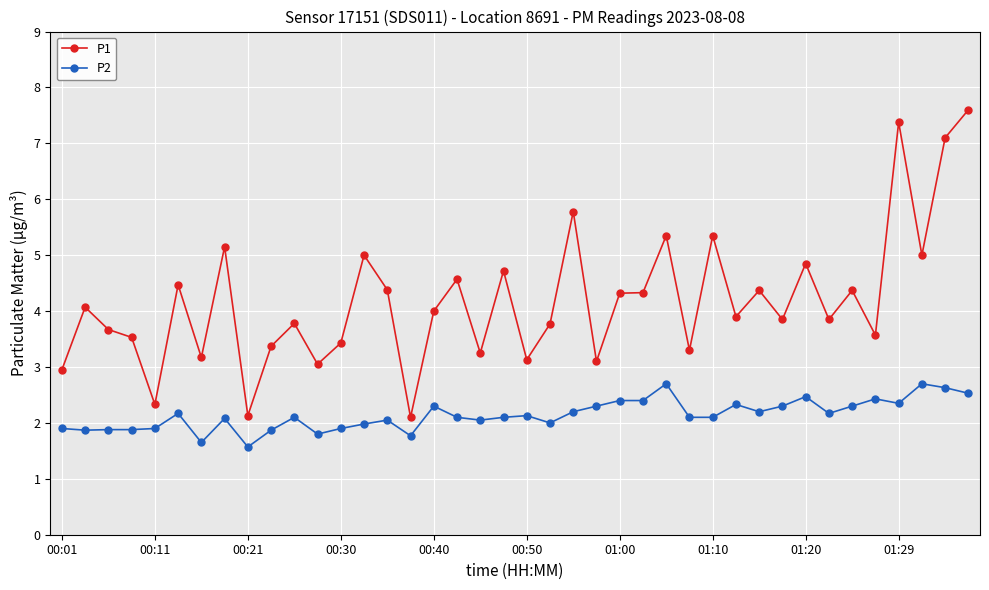

True or false: P1 and P2 intersect in this chart.

False